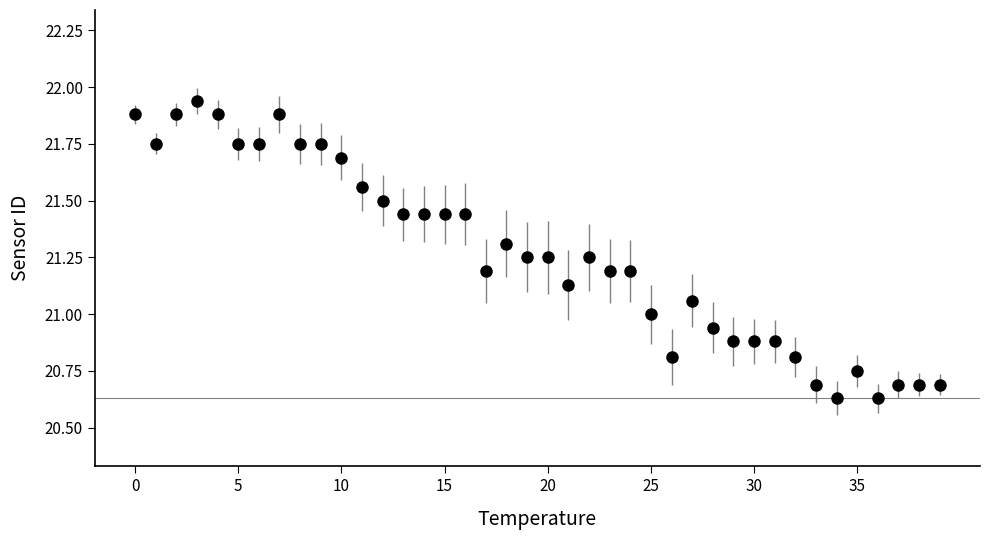

What is the difference between the maximum and minimum values?

1.3